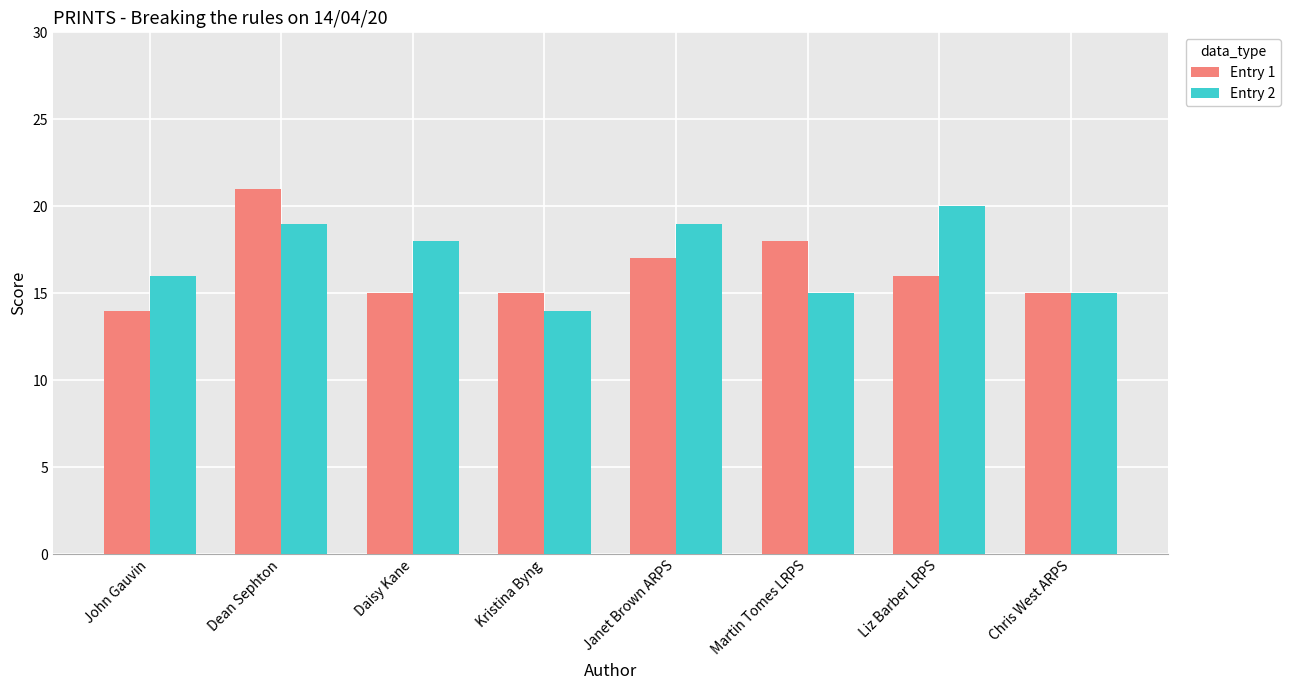

Are the bars grouped side by side (vs. stacked)?

Yes